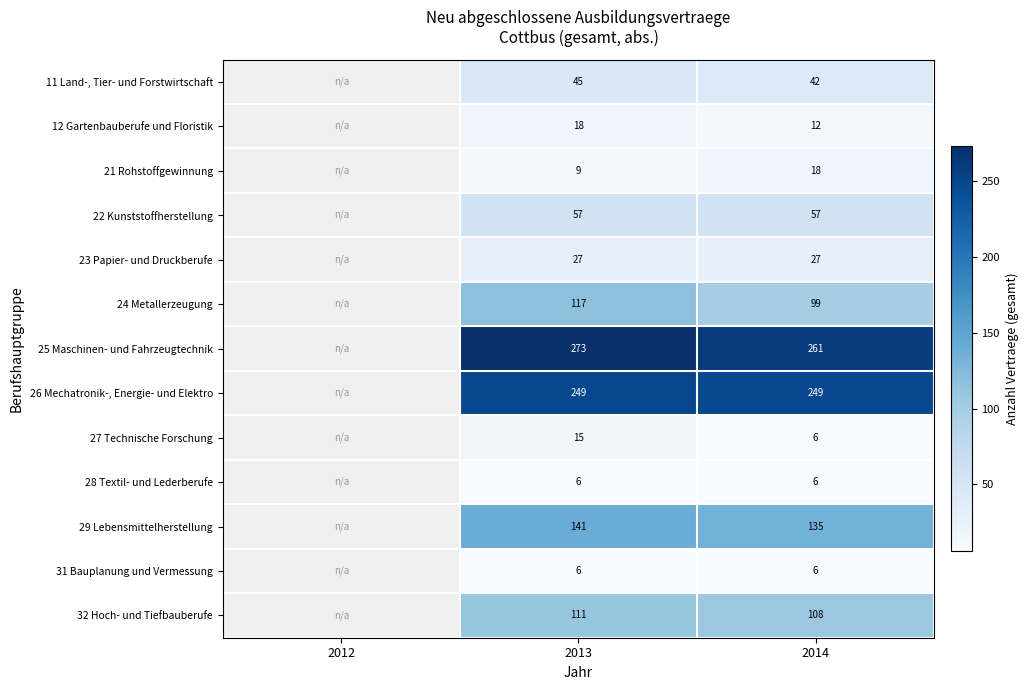

Which series changed the most between 2013 and 2014?

24 Metallerzeugung